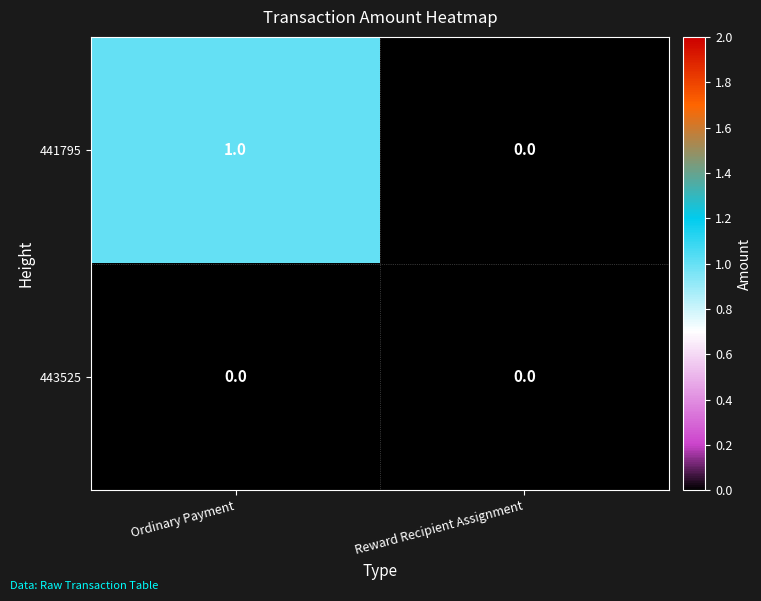

Rank the series by their average value, from lowest to highest.

443525, 441795